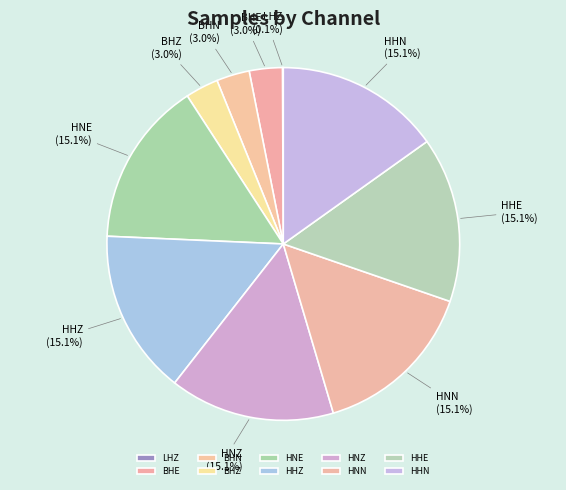

Approximately how many times larger is the value at HHZ compared to BHZ?

5.0